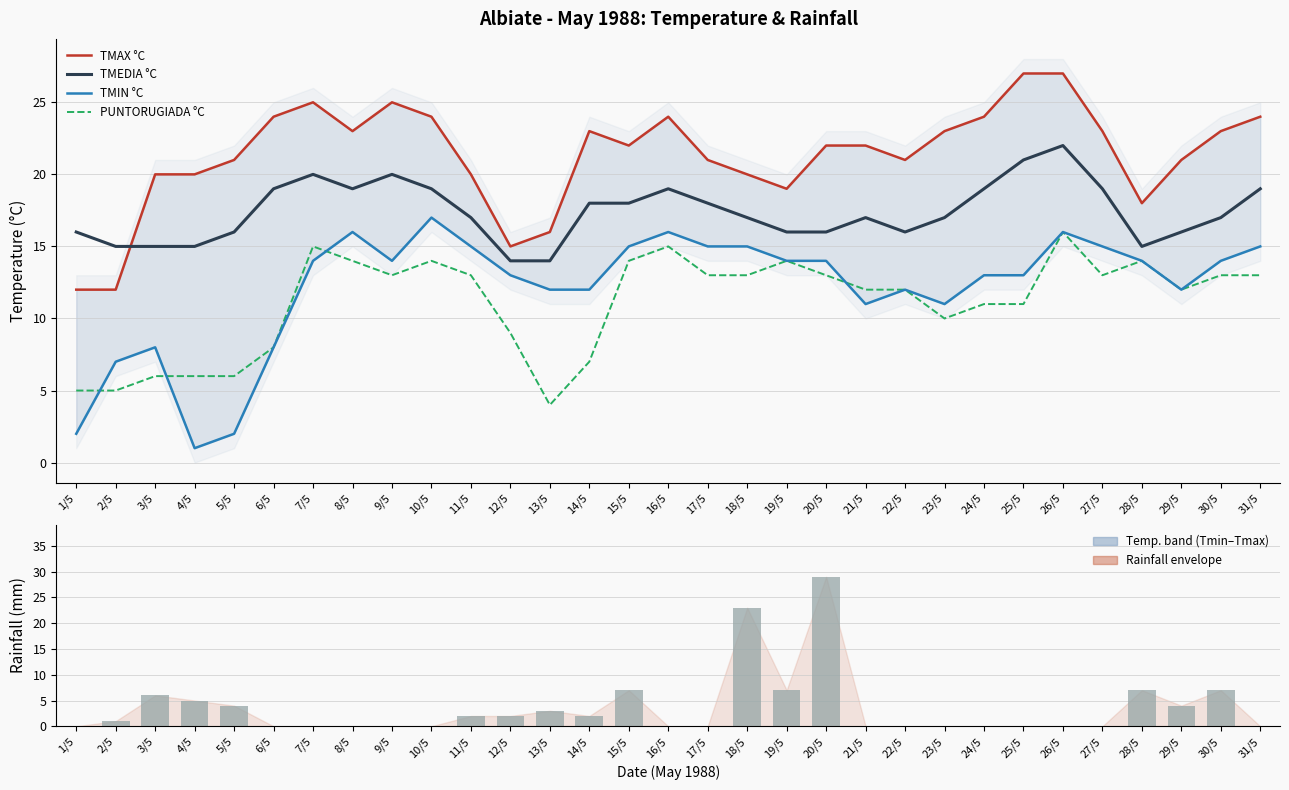

Rank the series at 5/5 from highest to lowest value.

TMAX °C, TMEDIA °C, PUNTORUGIADA °C, PIOGGIA mm, TMIN °C